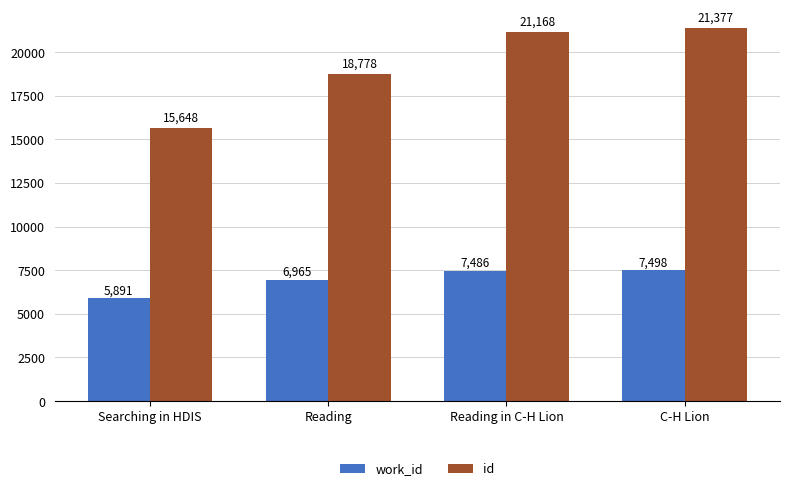

True or false: work_id has a value of 7498 at C-H Lion.

True